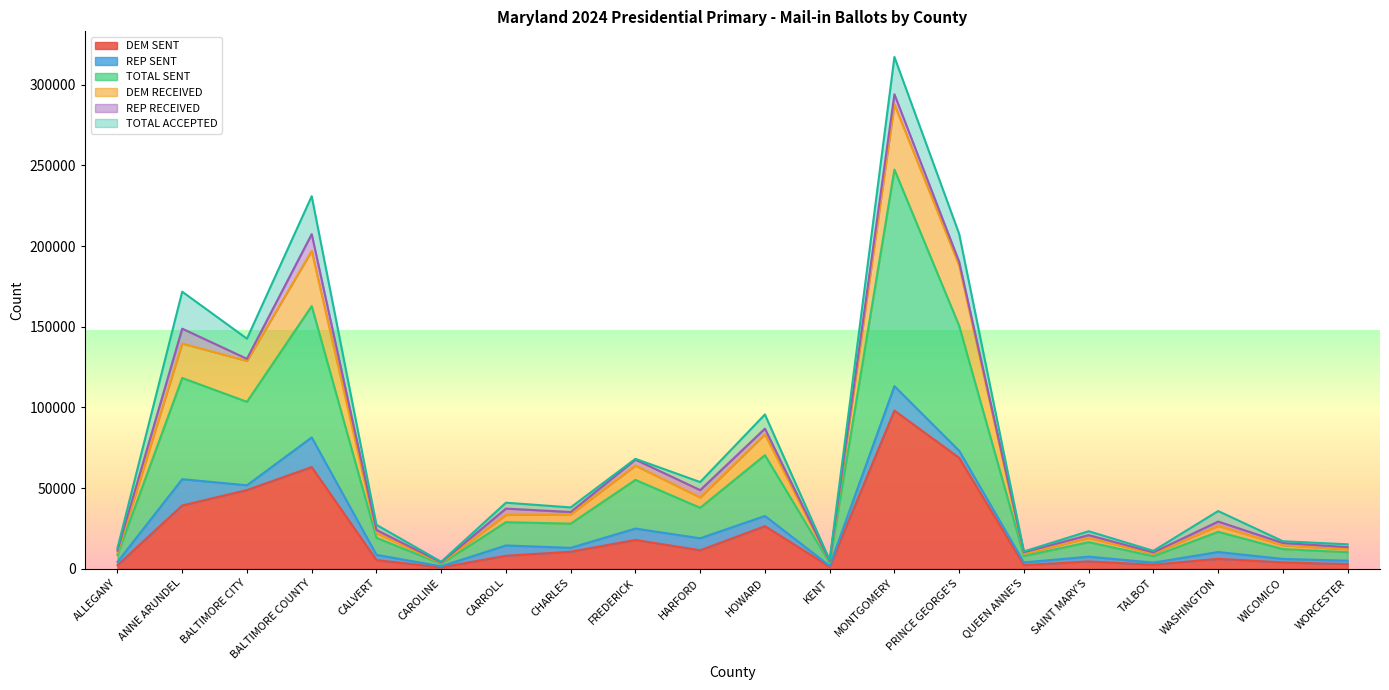

The TOTAL SENT series shows 3044 at CAROLINE. True or false?

True